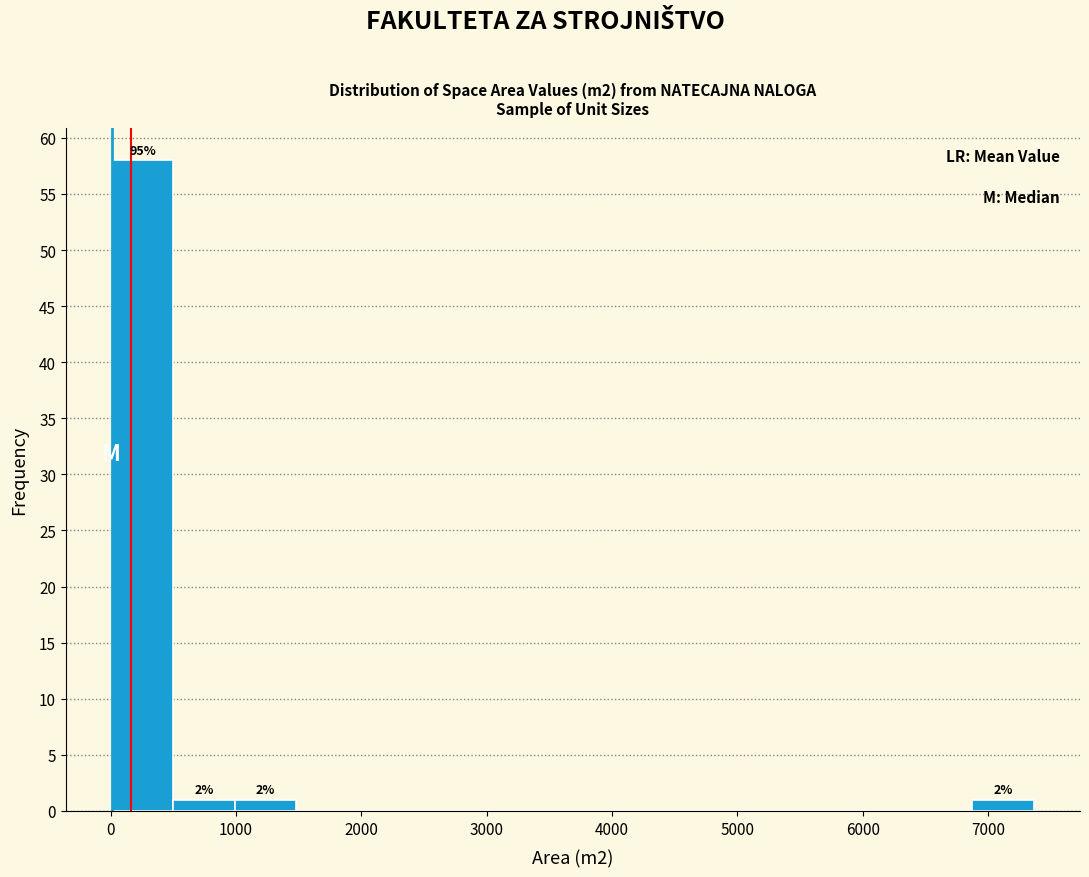

Over which range of the x-axis is the bar tallest?

0 to 500